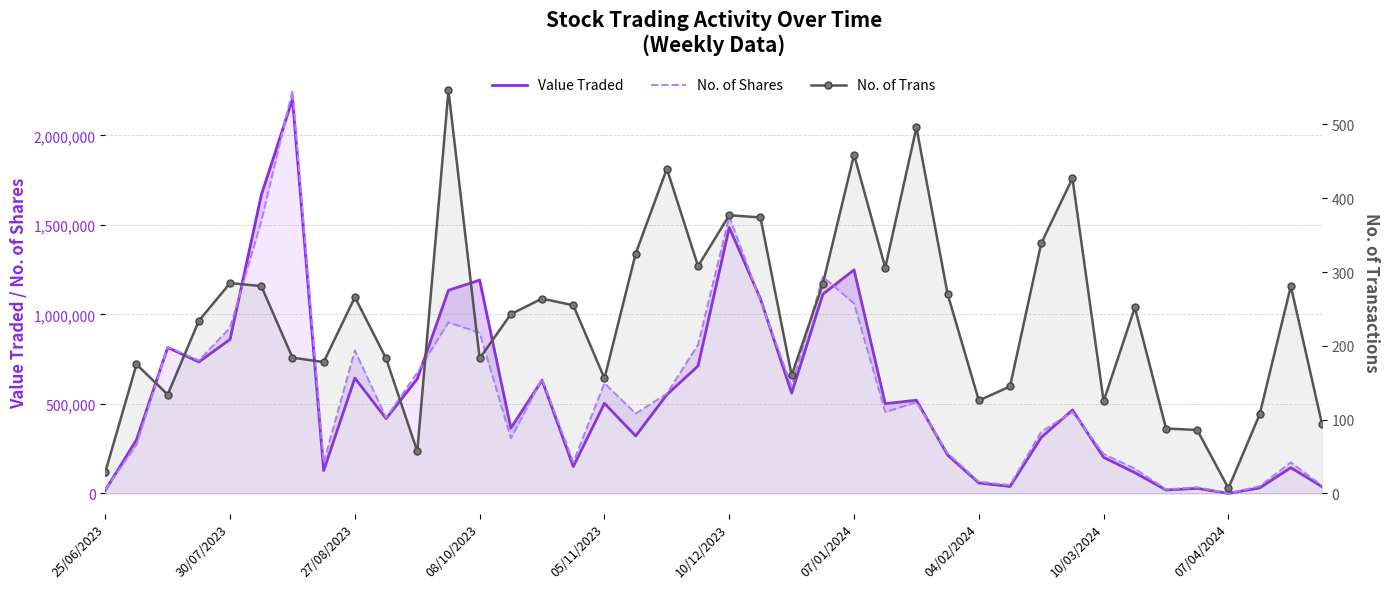

What is the value of the Value Traded point at the 22nd from the left?

1086790